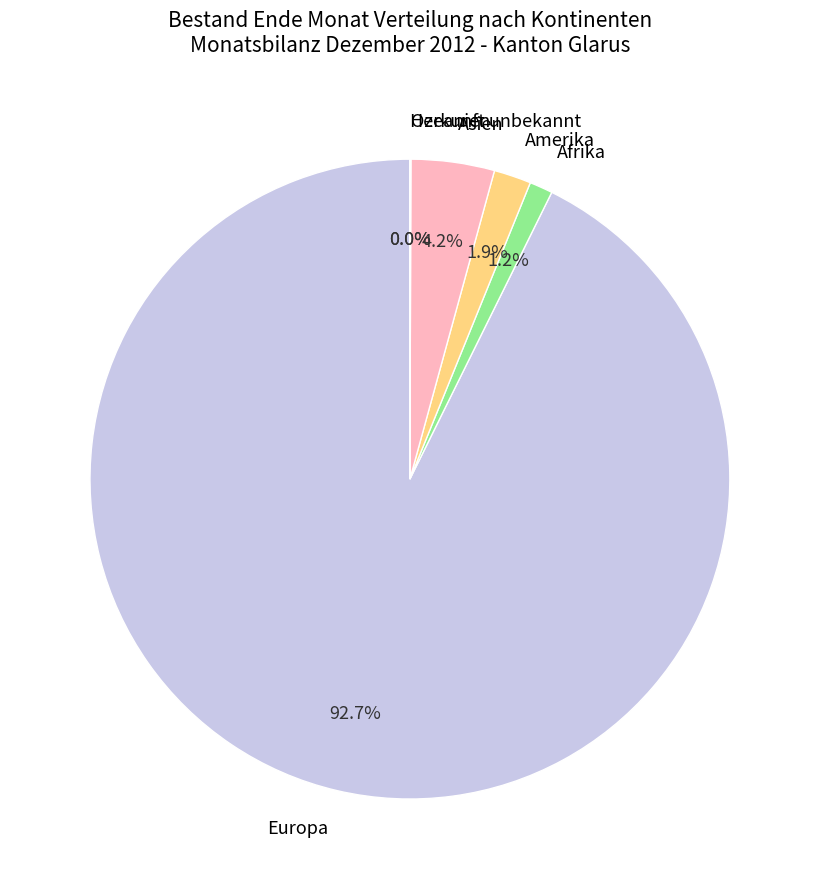

To the nearest percent, what portion does Europa represent?

93%